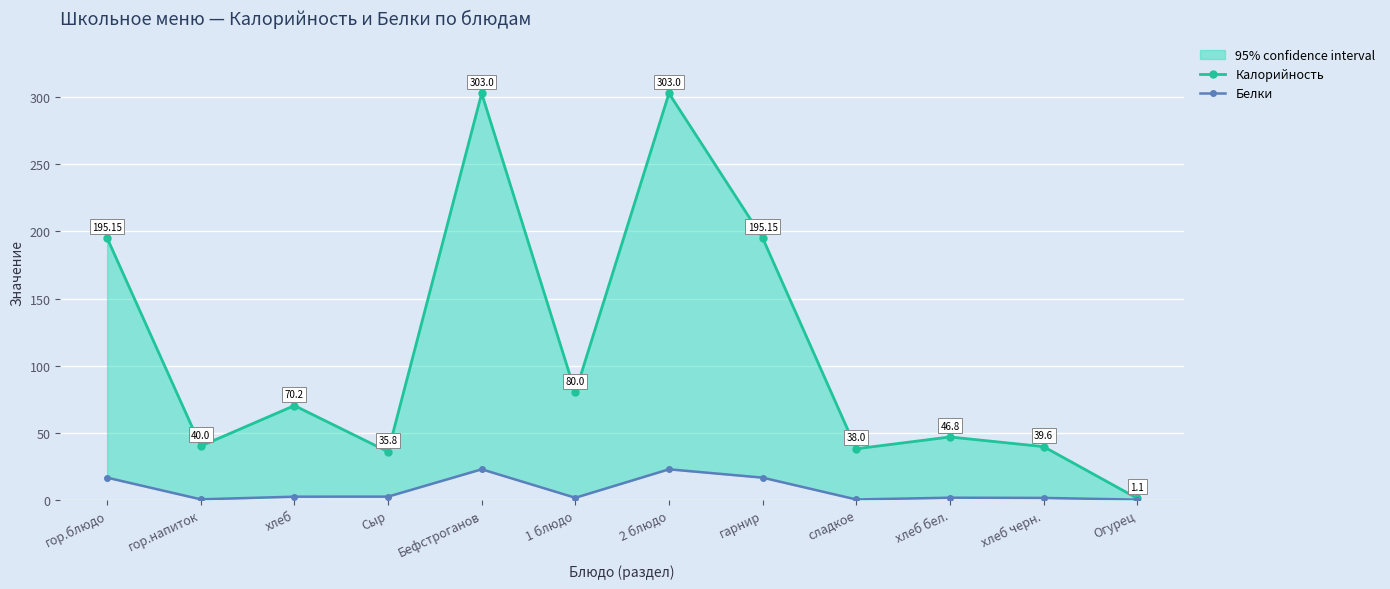

True or false: Калорийность has a value of 1.1 at Огурец.

True